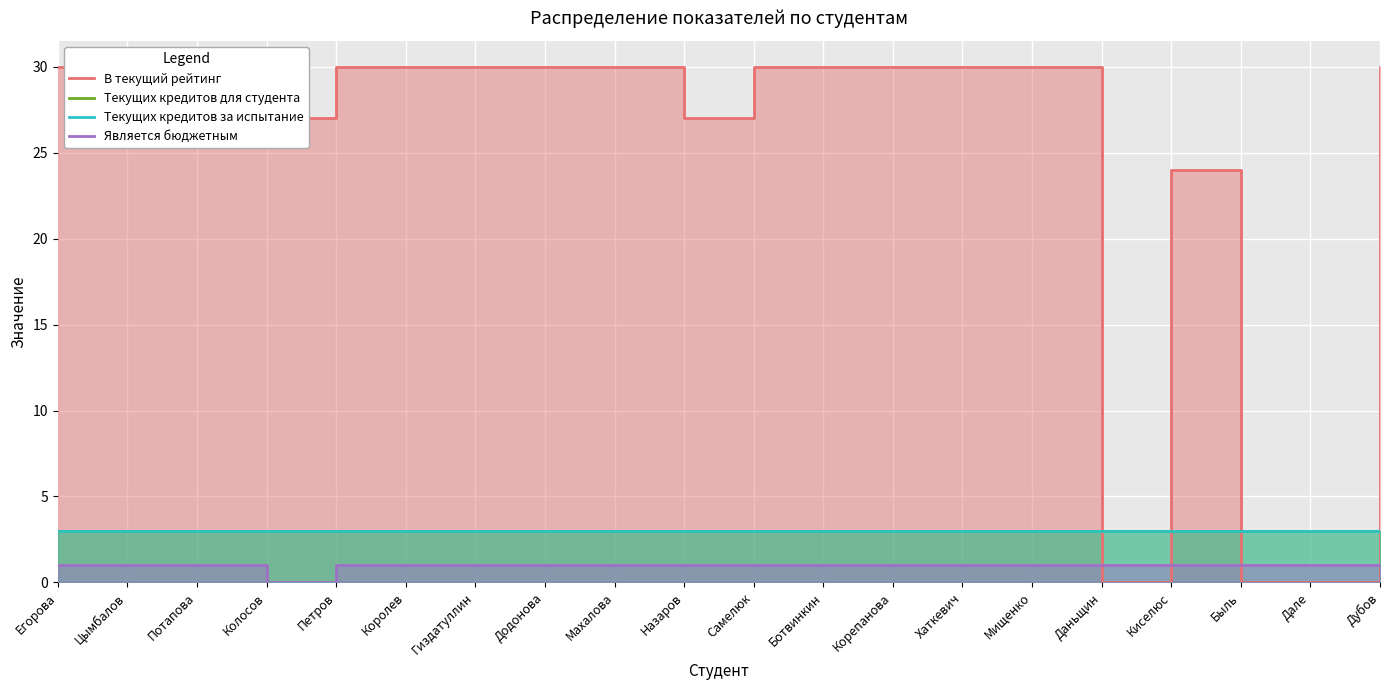

Does the chart display data point markers on the line(s)?

No